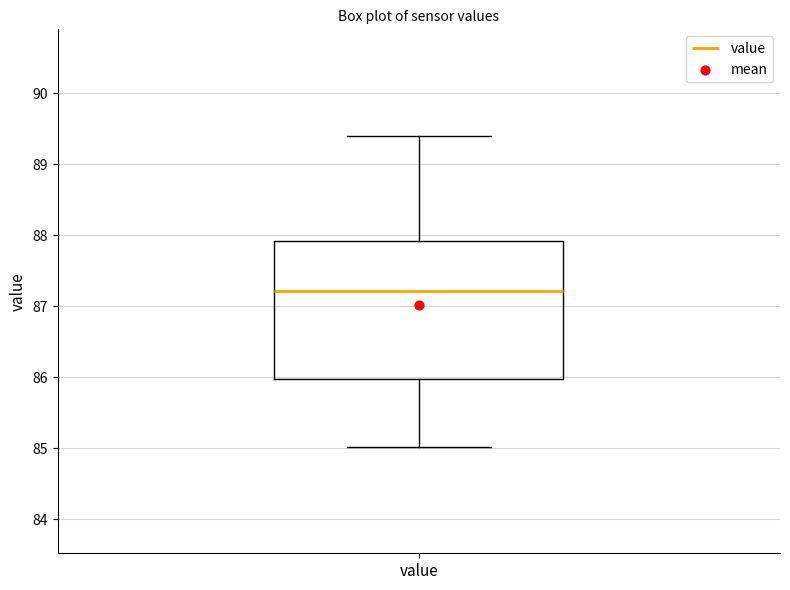

Read this box plot against the y-axis: the position of the median line, the range covered by the box, and the ends of both whiskers. The values are not printed on the chart, so give them approximately, as read against the axis.

median 87.2, box 86.0 to 87.9, whiskers 85.0 to 89.4